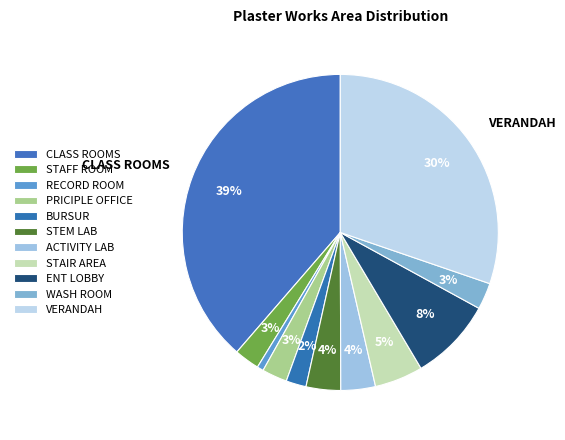

How many slices are in this pie chart?

11